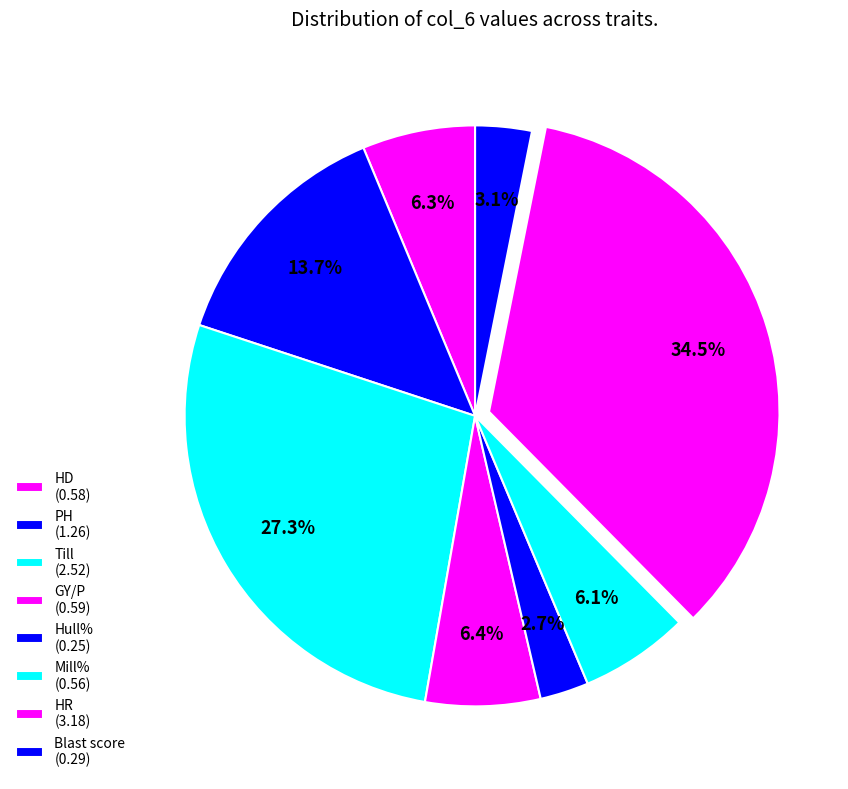

To the nearest percent, what is the average slice percentage?

12%